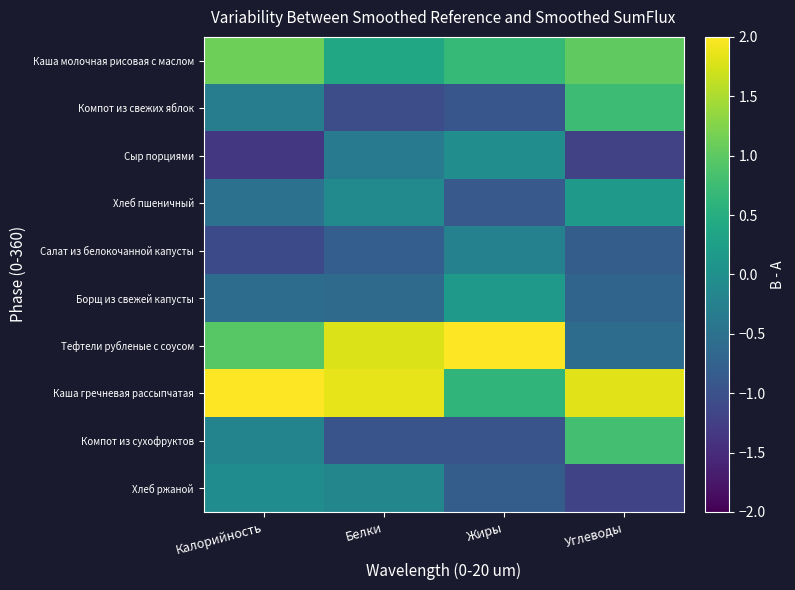

Reading left to right, list all the values displayed in this chart.

Каша молочная рисовая с маслом: Калорийность=1.1	Белки=0.4	Жиры=0.7	Углеводы=1.0
Компот из свежих яблок: Калорийность=-0.3	Белки=-1.1	Жиры=-0.9	Углеводы=0.7
Сыр порциями: Калорийность=-1.3	Белки=-0.3	Жиры=-0.0	Углеводы=-1.2
Хлеб пшеничный: Калорийность=-0.5	Белки=-0.1	Жиры=-0.9	Углеводы=0.1
Салат из белокочанной капусты: Калорийность=-1.1	Белки=-0.8	Жиры=-0.2	Углеводы=-0.8
Борщ из свежей капусты: Калорийность=-0.6	Белки=-0.6	Жиры=0.2	Углеводы=-0.7
Тефтели рубленые с соусом: Калорийность=1.0	Белки=1.8	Жиры=2.4	Углеводы=-0.6
Каша гречневая рассыпчатая: Калорийность=2.0	Белки=1.9	Жиры=0.6	Углеводы=1.8
Компот из сухофруктов: Калорийность=-0.2	Белки=-1.0	Жиры=-1.0	Углеводы=0.8
Хлеб ржаной: Калорийность=-0.1	Белки=-0.2	Жиры=-0.8	Углеводы=-1.2